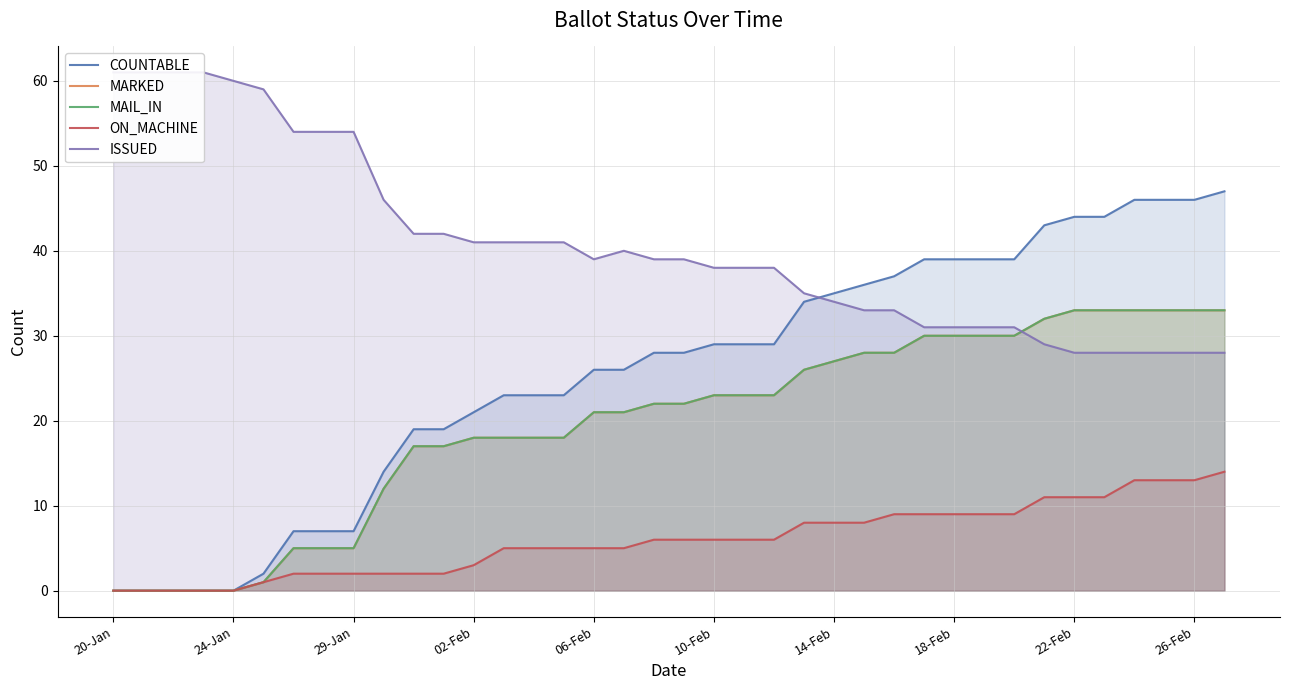

What is the approximate value of COUNTABLE at 35, to the nearest 5?

45